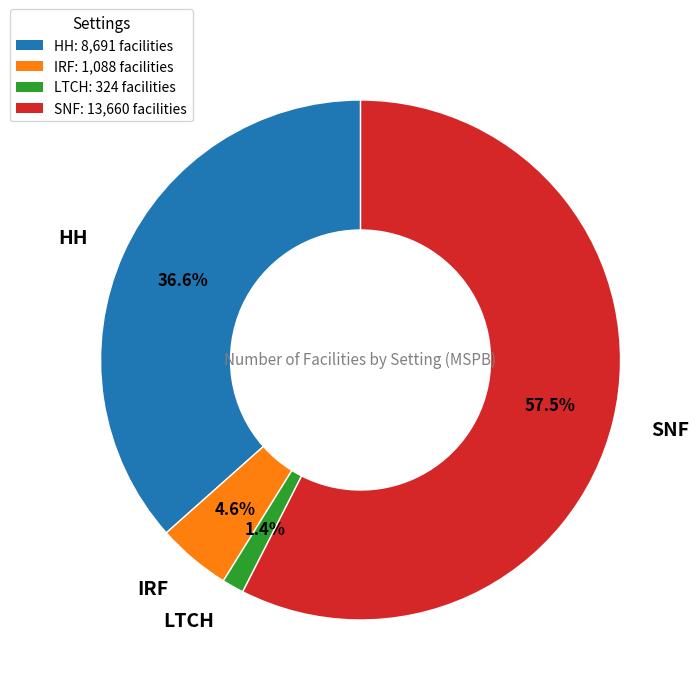

To the nearest percent, what is the difference between the HH and IRF slice percentages?

32%